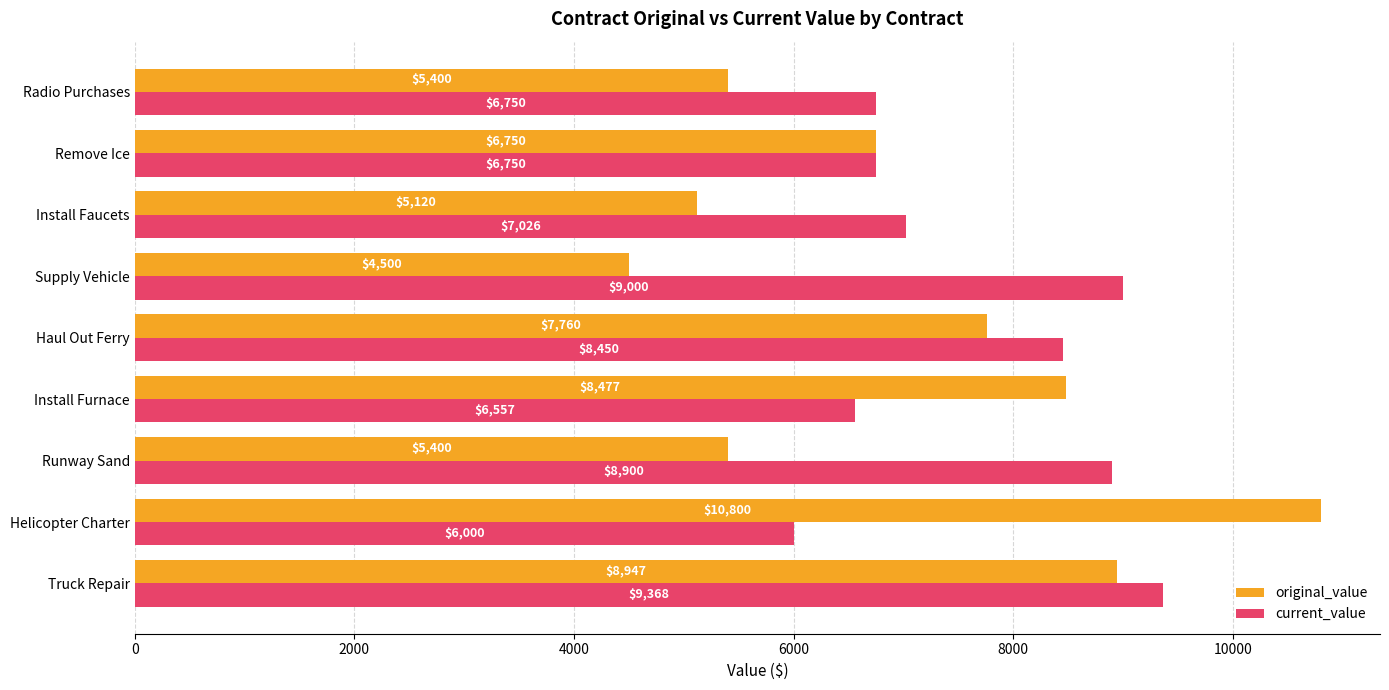

Where is original_value nearest to the value 7650?

Haul Out Ferry